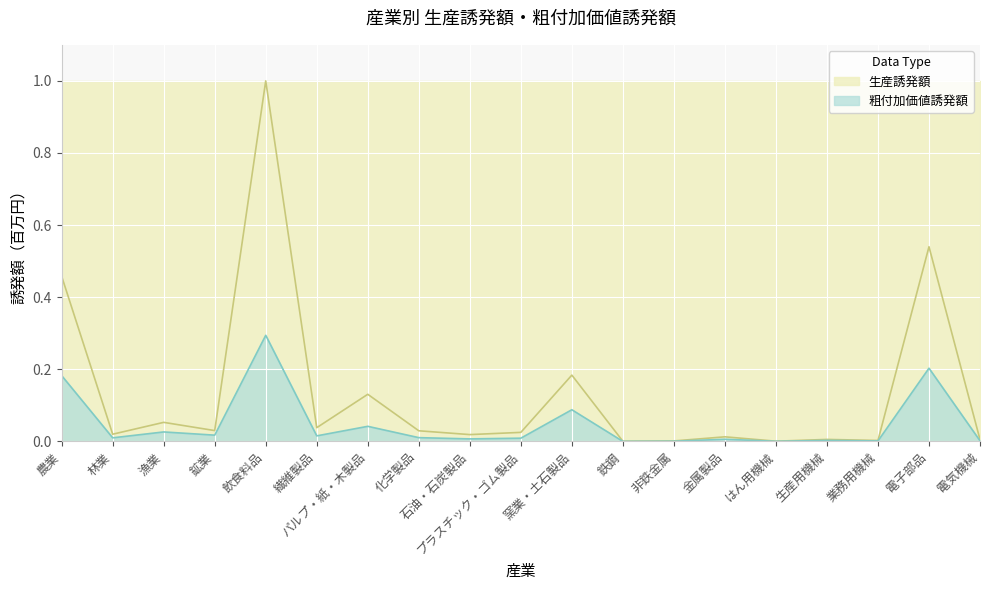

Rank the series by their average value, from highest to lowest.

生産誘発額, 粗付加価値誘発額